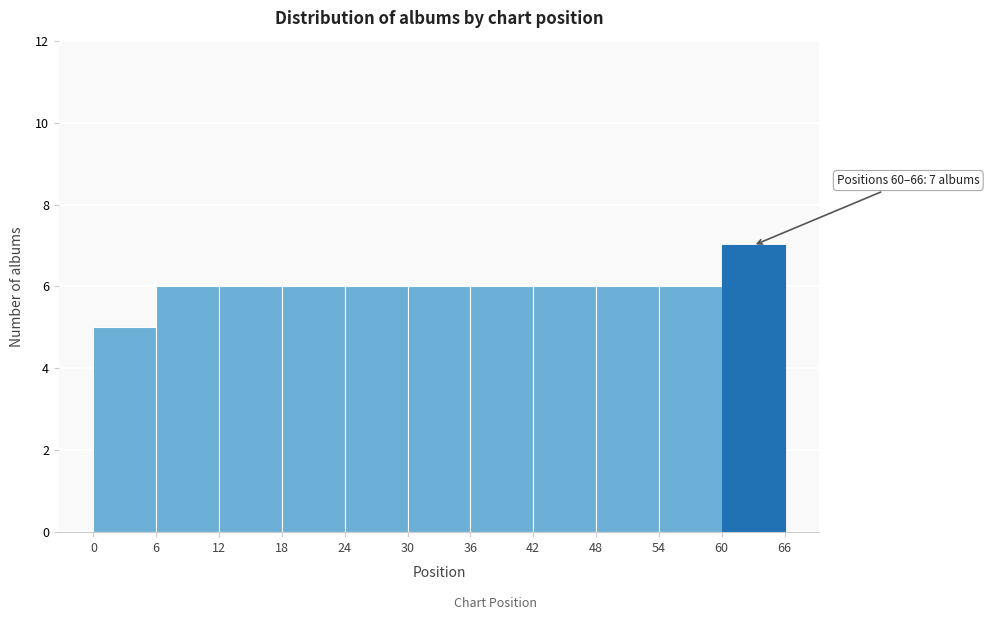

Over which range of the x-axis is the bar tallest?

60 to 66